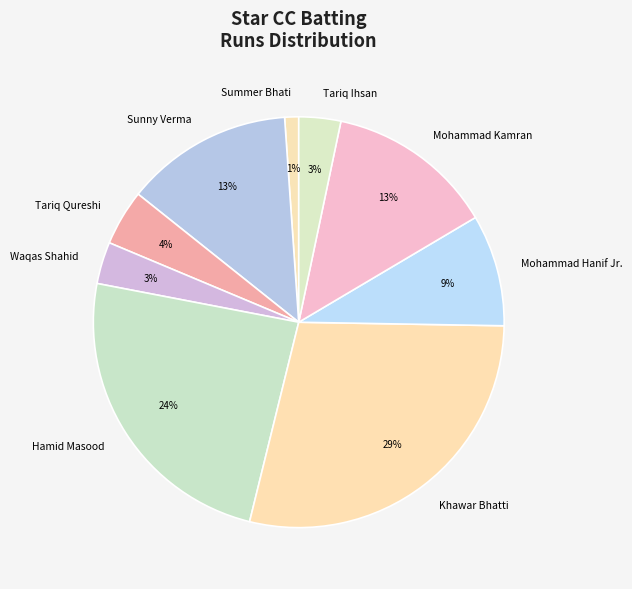

To the nearest percent, what portion does Summer Bhati represent?

1%